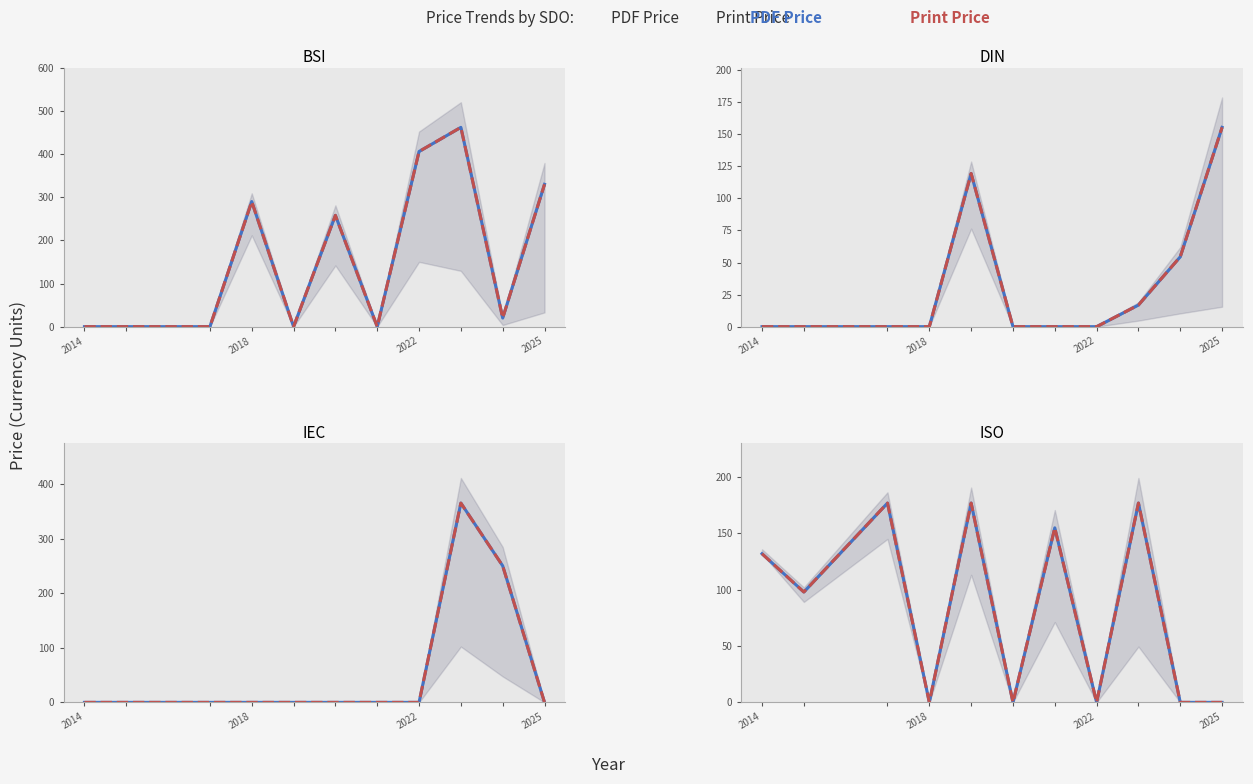

Rank the series by their maximum value, from lowest to highest.

Price (PDF), Price (PRINT)